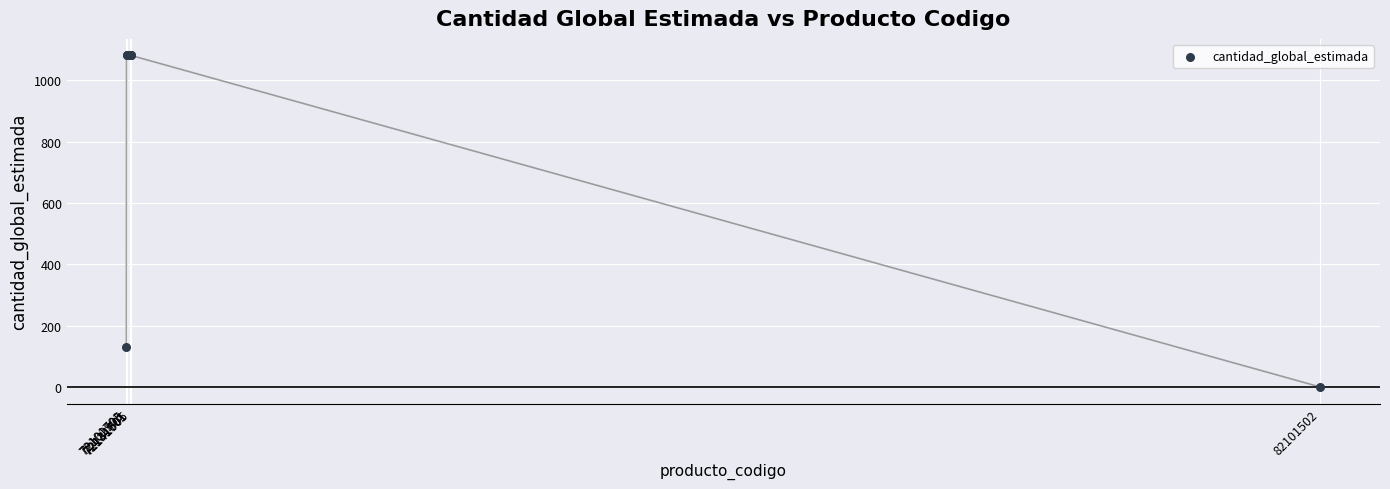

What Y value in the scatter plot is closest to 540?

130